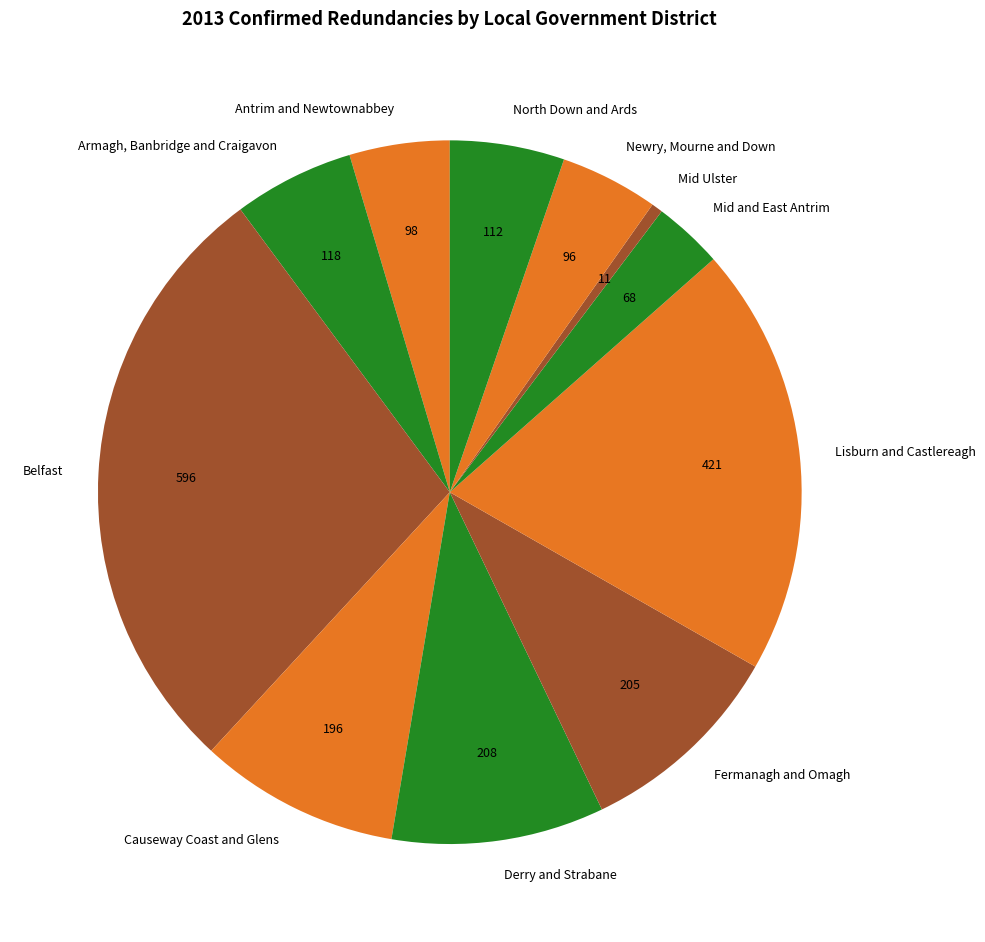

How many segments does this pie chart have?

11